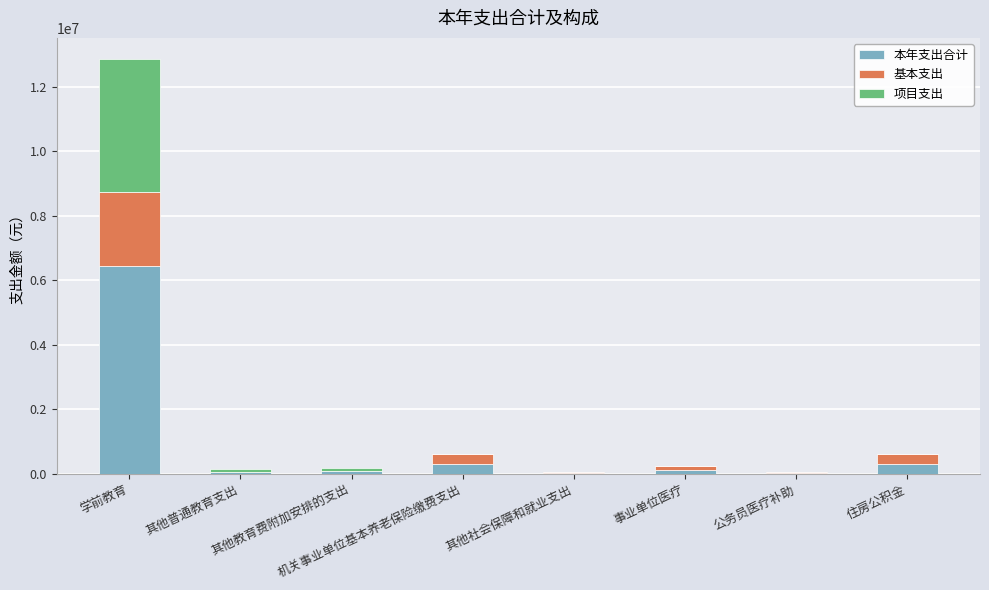

How many data points does each series have?

8